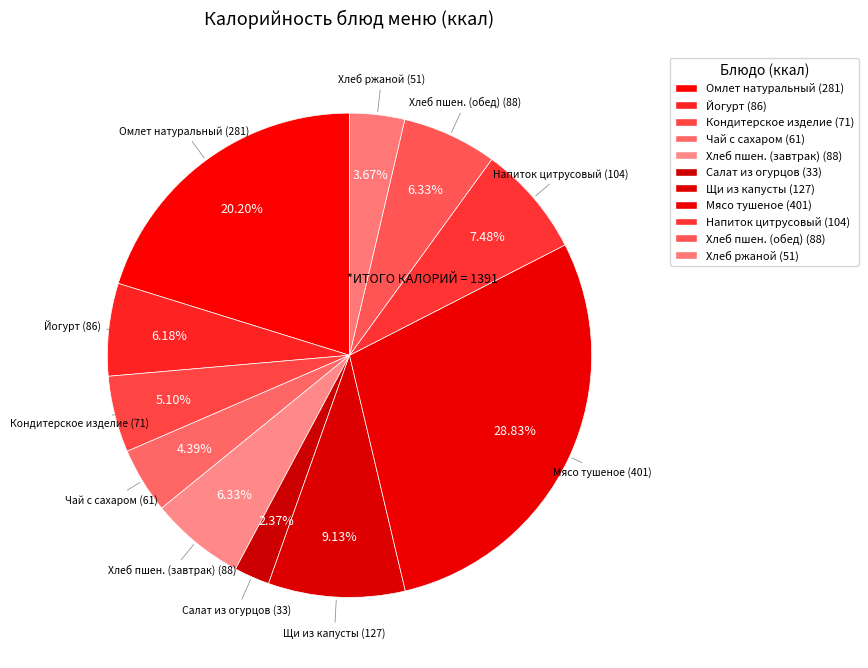

Rank the categories by value from lowest to highest.

Салат из соленых огурцов с луком, Хлеб ржаной, Чай с сахаром, Кондитерское изделие, Йогурт, Хлеб пшеничный (завтрак), Хлеб пшеничный (обед), Напиток цитрусовый, Щи из свежей капусты с картофелем, Омлет натуральный с маслом сливочным, Мясо тушенное с картофелем по-домашнему